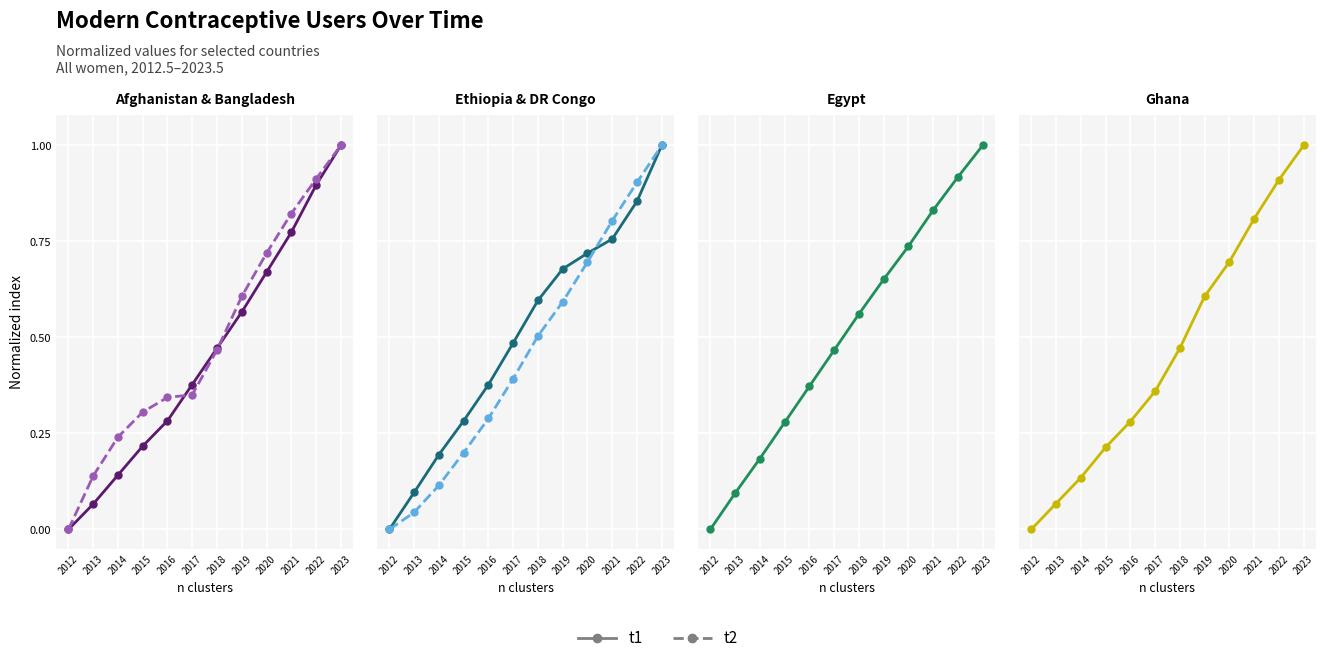

True or false: t2 has a value of 0.3 at 2019.

False